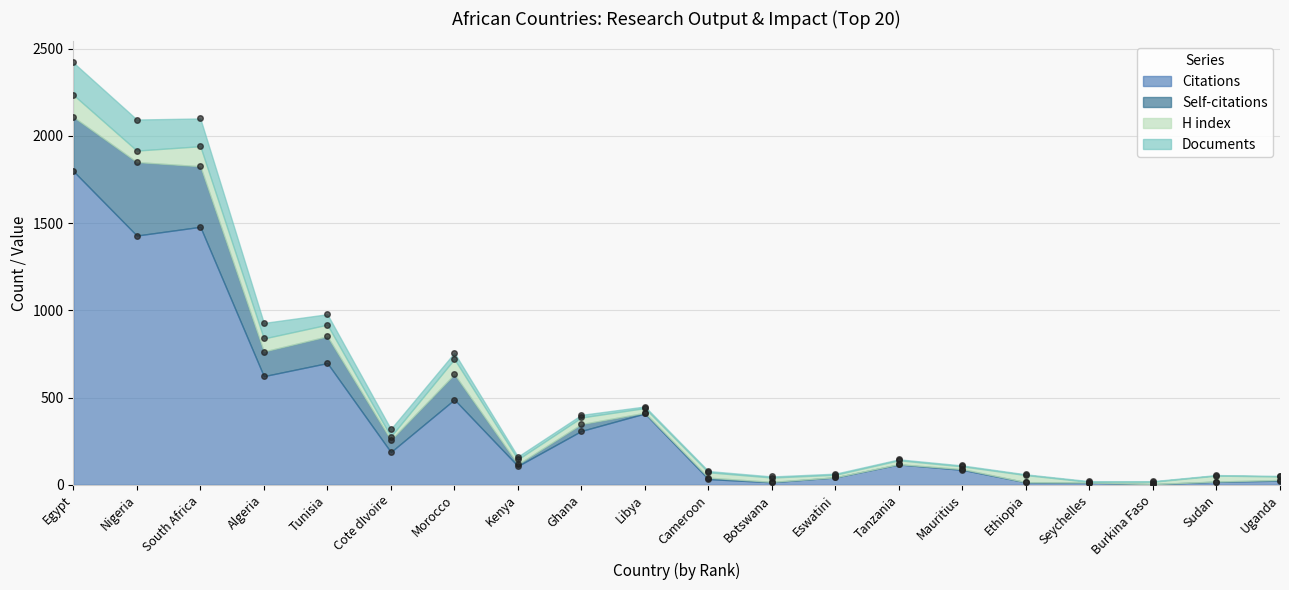

Which category has the highest value in the Citations series?

Egypt